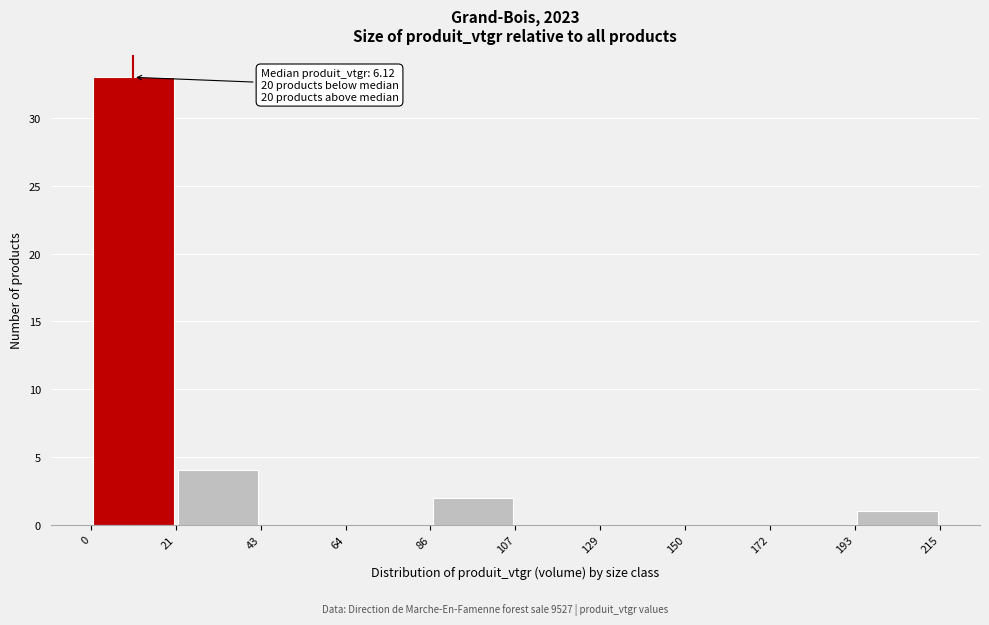

Over which range of the x-axis is the bar tallest?

0 to 21